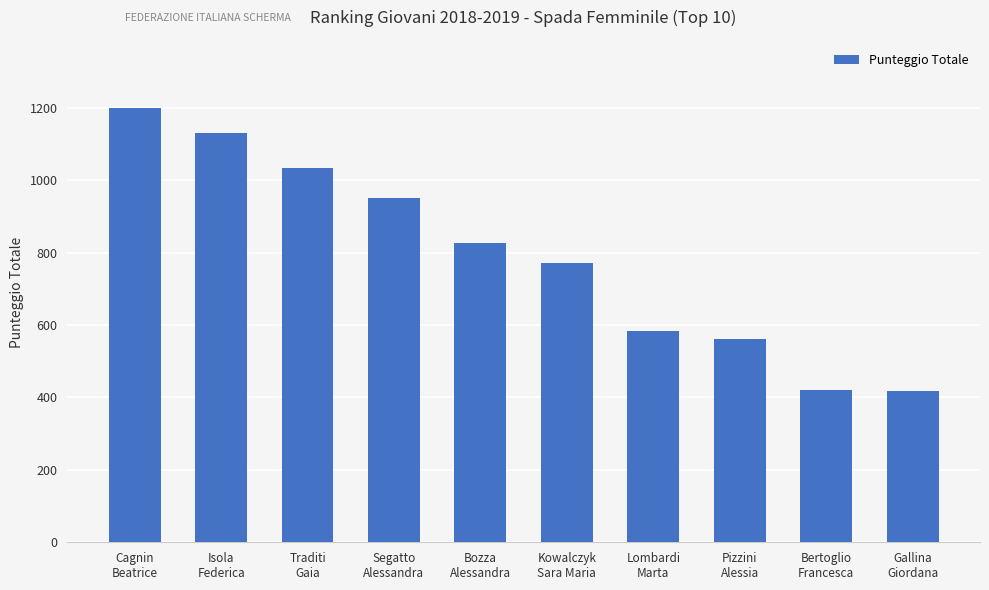

What is the ratio of the value at Bozza
Alessandra to the value at Gallina
Giordana?

2.0